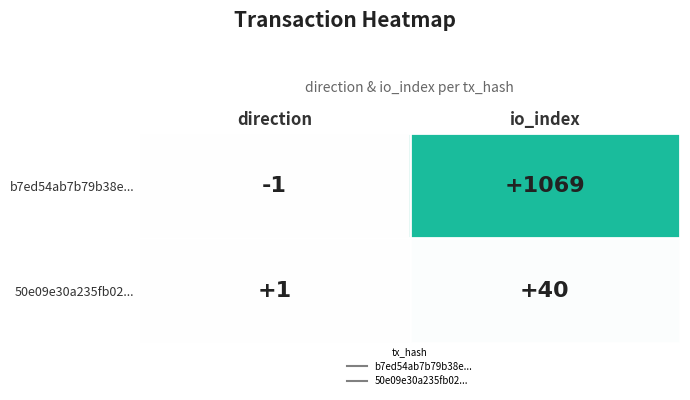

Reading left to right, list all the values displayed in this chart.

b7ed54ab7b79b38e...: direction=-1	io_index=1069
50e09e30a235fb02...: direction=1	io_index=40